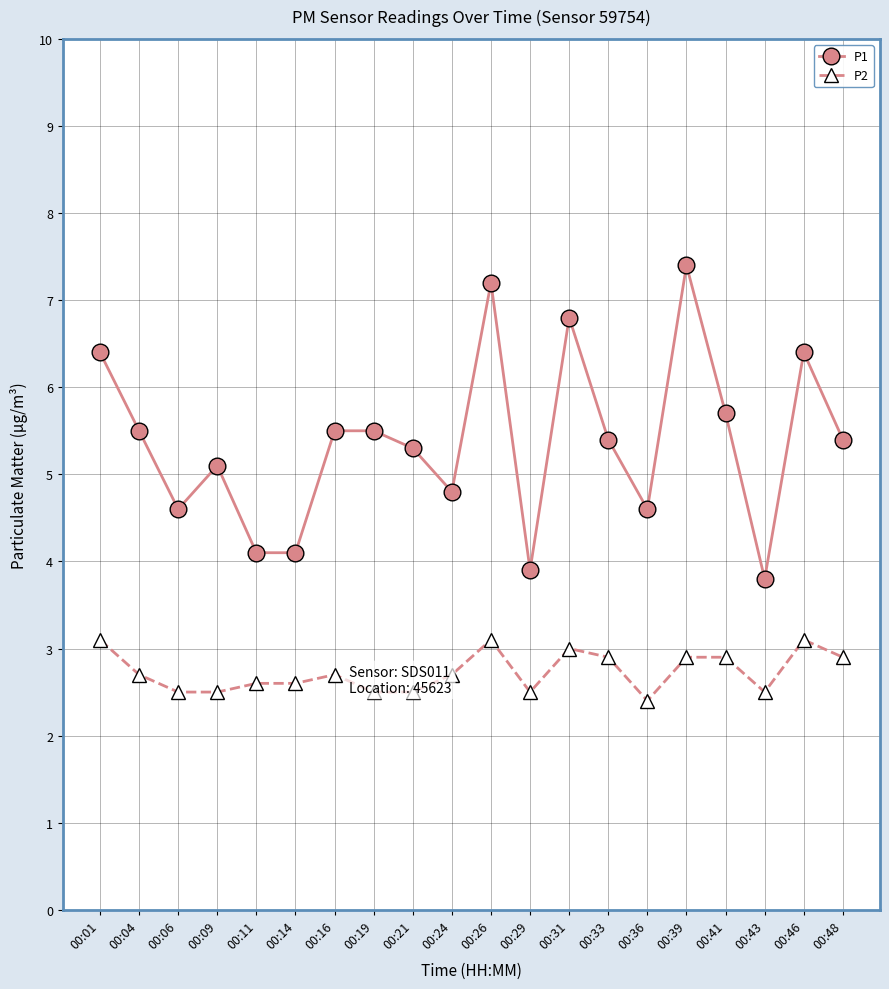

What is the average value of the P1 series?

5.4